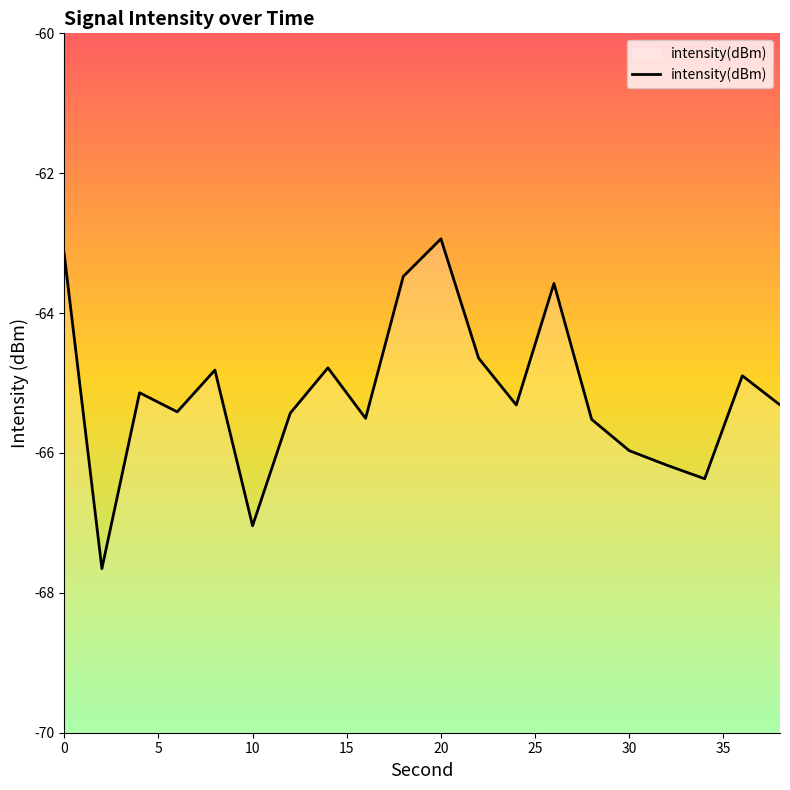

Where is the first local maximum?

4